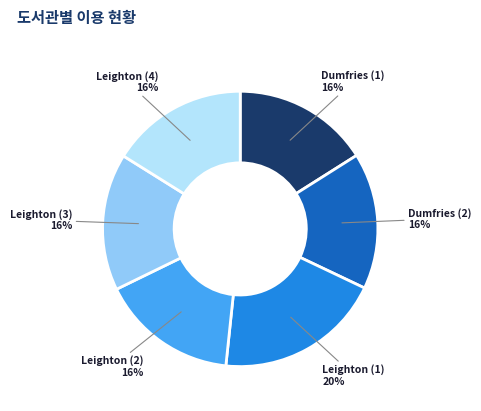

To the nearest percent, what is the difference between the largest and smallest slice percentages?

4%